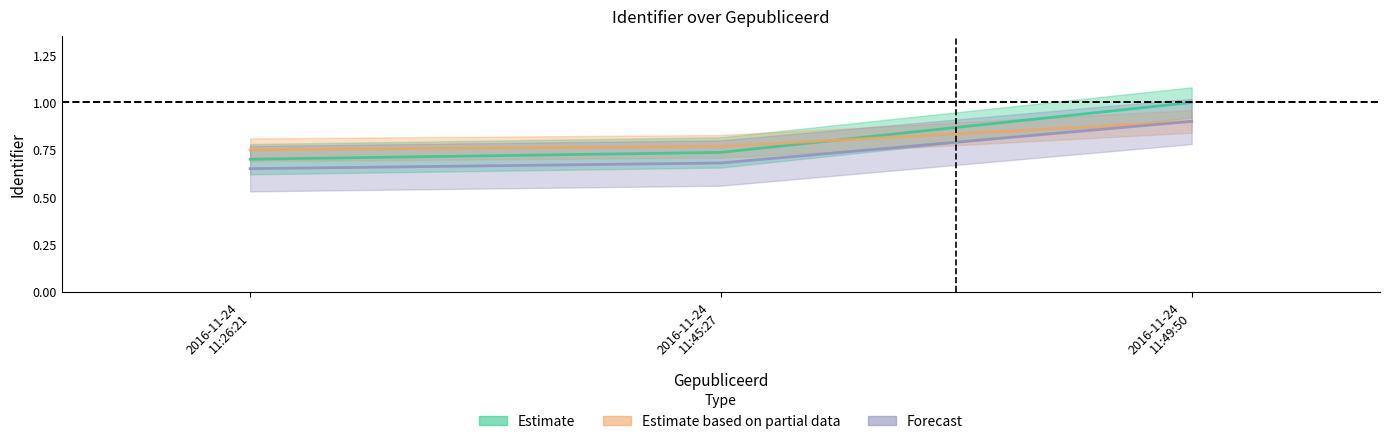

What is the spread (max minus min) of values at 2016-11-24 11:49:50?

0.1